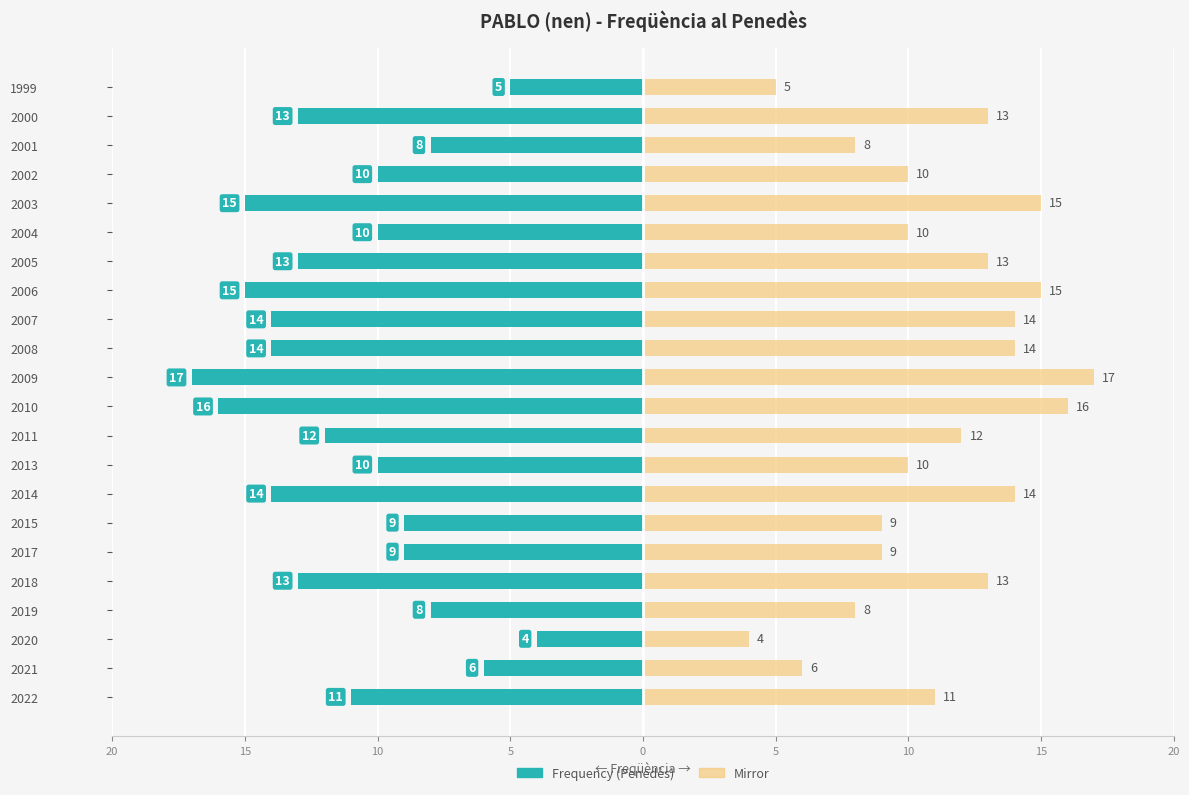

At 2010, list the series in order from largest to smallest.

Frequency (mirror), Frequency (Penedès)